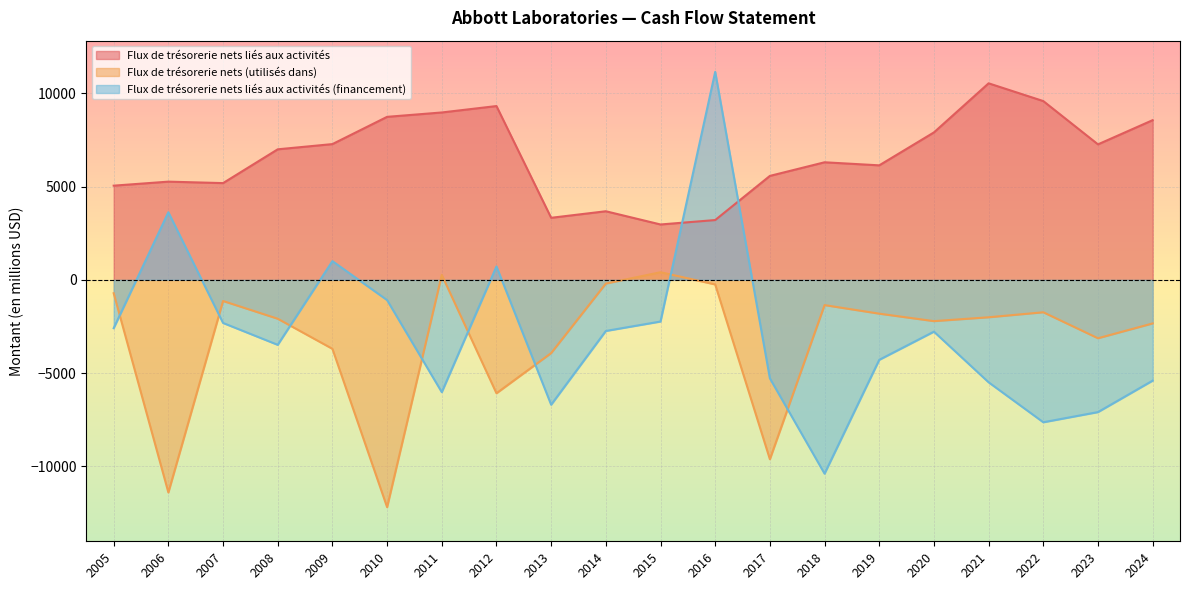

How many lines are shown in the chart?

3